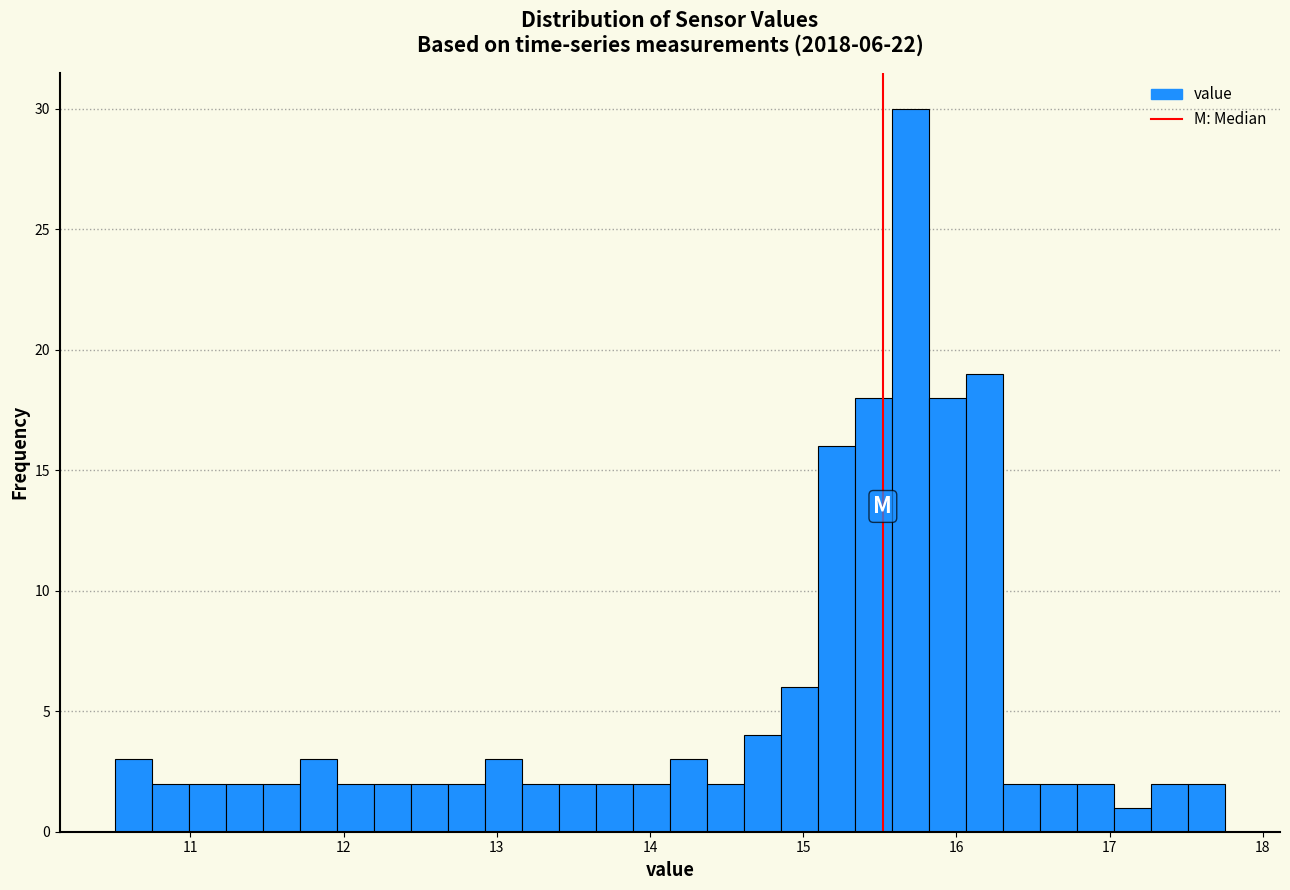

Around what value on the x-axis is the tallest bar? Give the approximate position of its centre, as read against the axis.

15.7